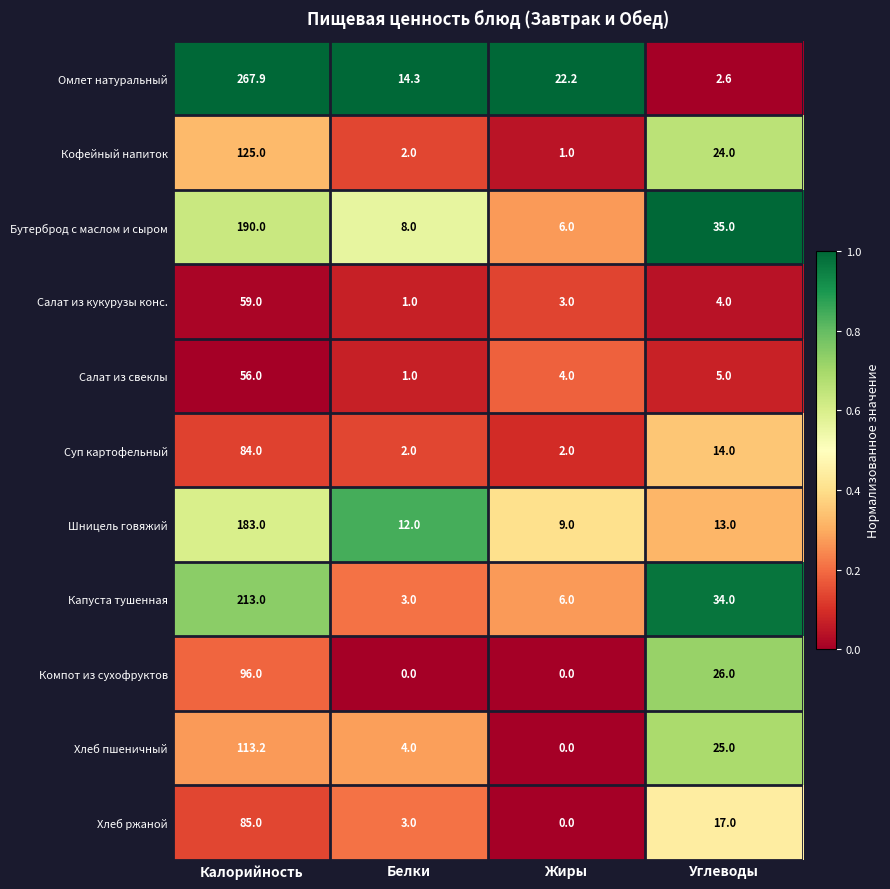

Rank the series at Углеводы from lowest to highest value.

Омлет натуральный, Салат из кукурузы конс., Салат из свеклы, Шницель говяжий, Суп картофельный, Хлеб ржаной, Кофейный напиток, Хлеб пшеничный, Компот из сухофруктов, Капуста тушенная, Бутерброд с маслом и сыром